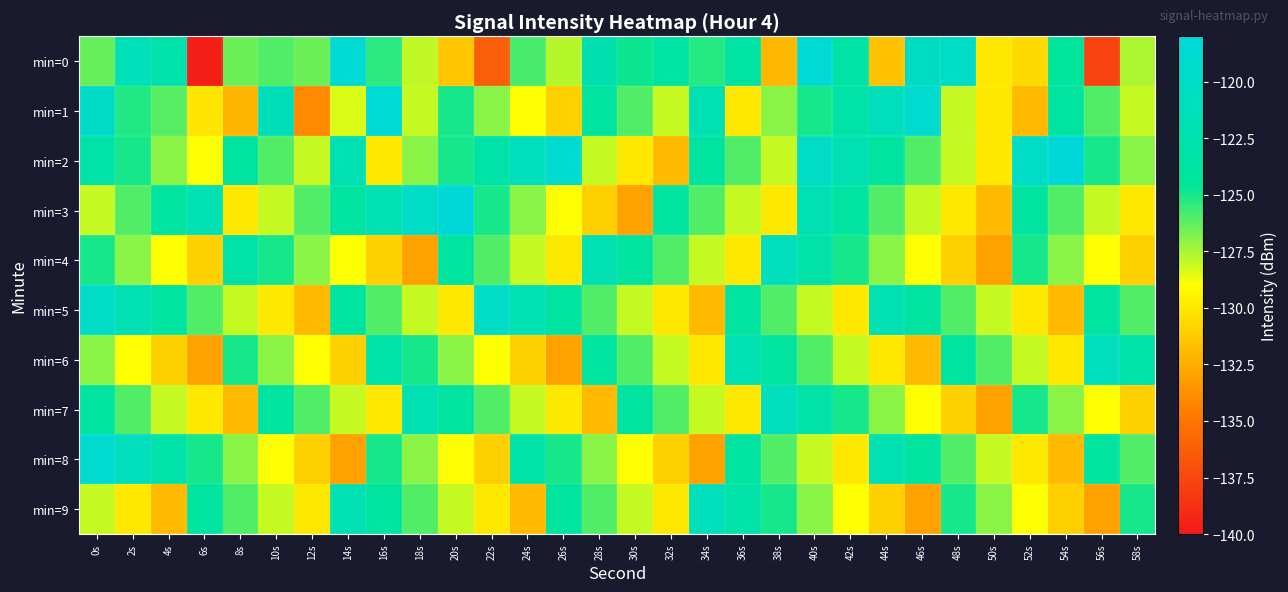

Which series changed the most between 36s and 50s?

min=0